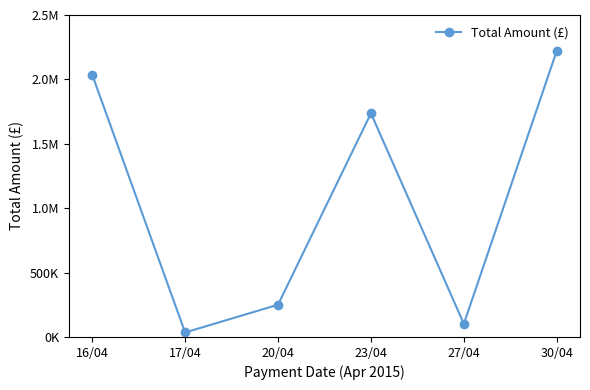

Is this an area chart (filled region under the line)?

No